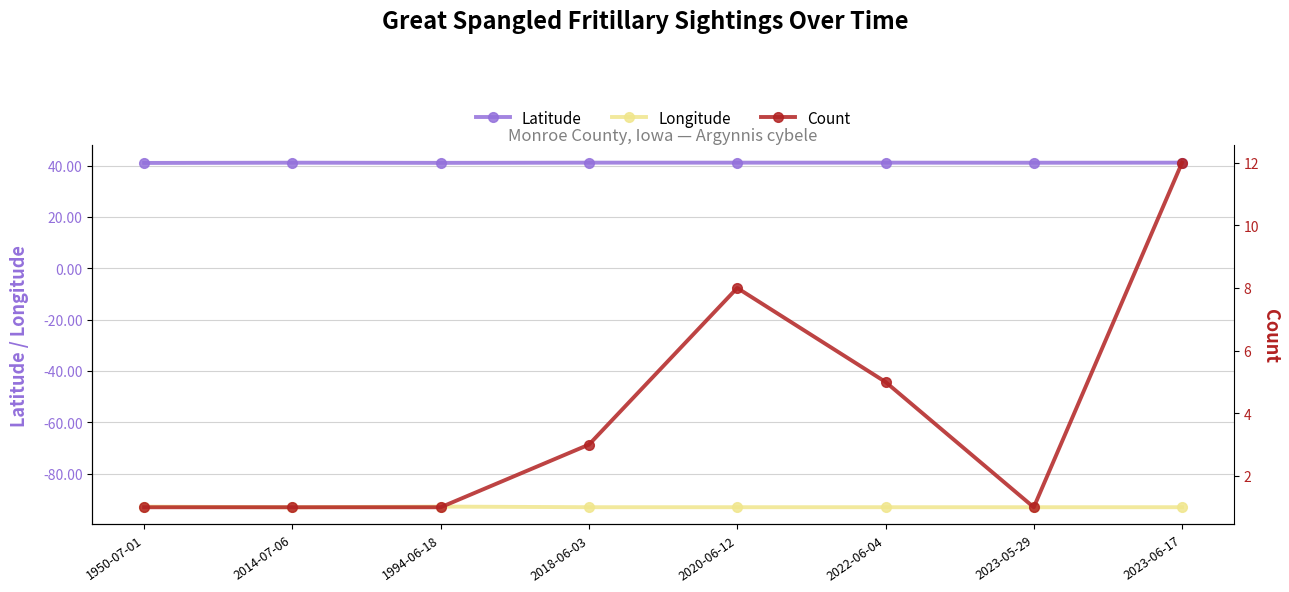

The value of Latitude at 1994-06-18 is 41.0. True or false?

True